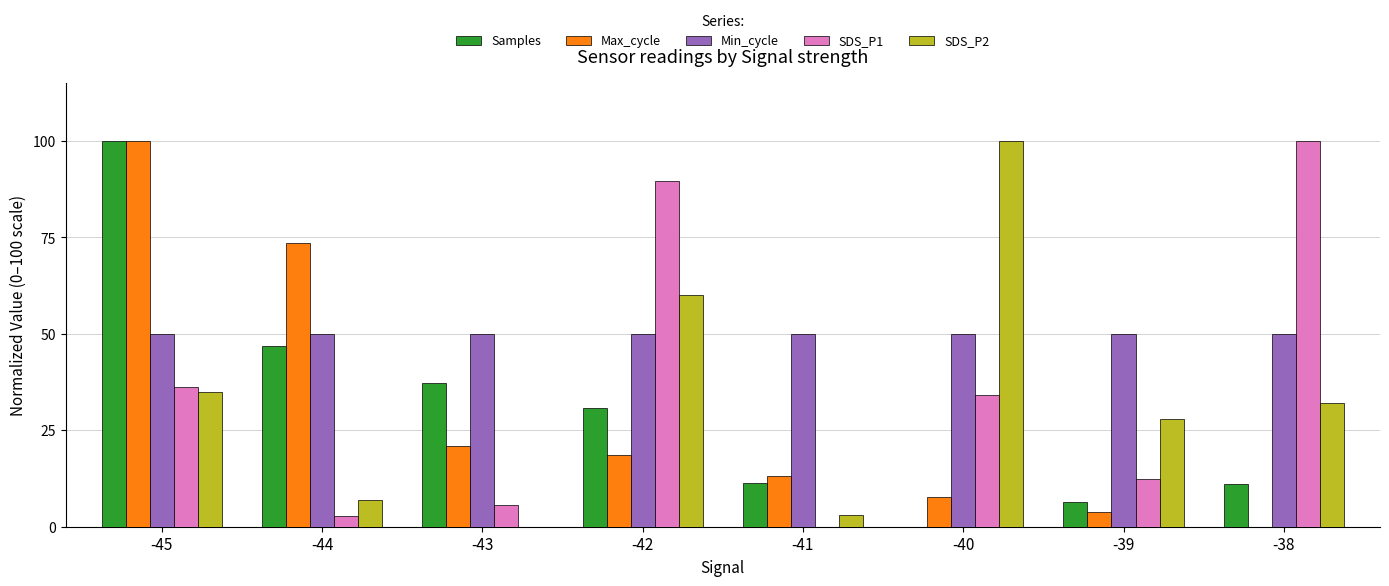

Which series changed the most between -42 and -38?

SDS_P2